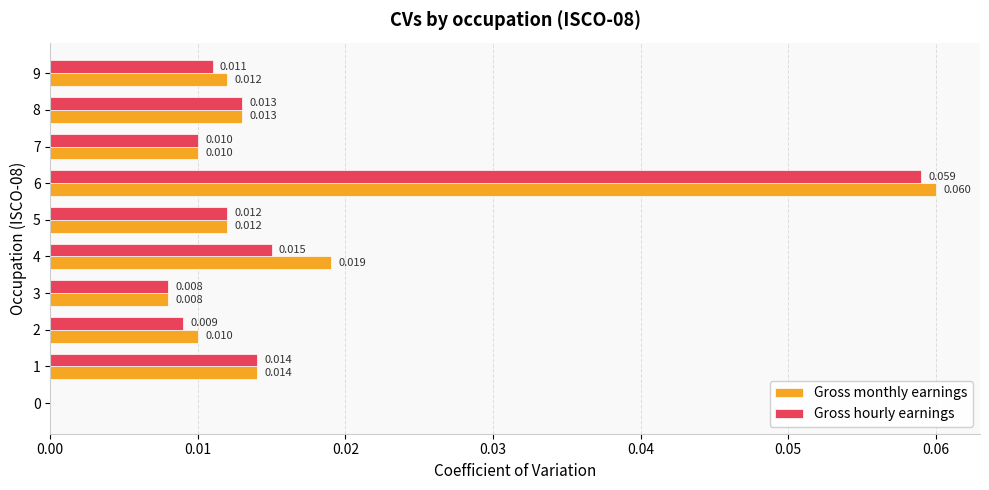

Which series has the largest total across all categories?

Gross monthly earnings